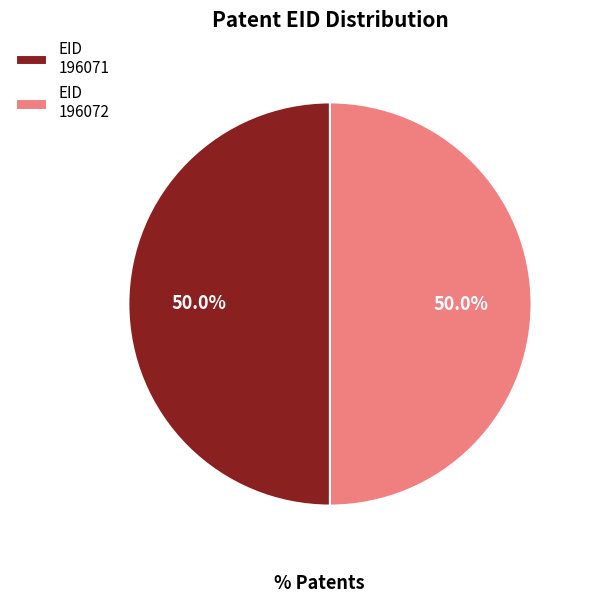

Approximately how many times larger is the value at EID 196072 compared to EID 196071?

1.0